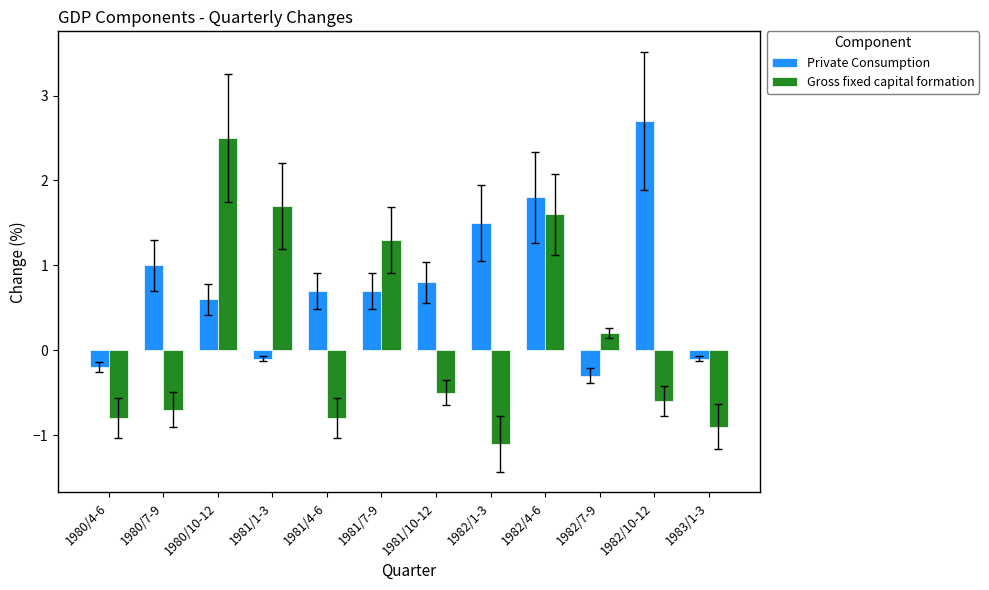

Reading left to right, extract all data points from this chart.

Private Consumption: 1980/4-6=-0.2	1980/7-9=1.0	1980/10-12=0.6	1981/1-3=-0.1	1981/4-6=0.7	1981/7-9=0.7	1981/10-12=0.8	1982/1-3=1.5	1982/4-6=1.8	1982/7-9=-0.3	1982/10-12=2.7	1983/1-3=-0.1
Gross fixed capital formation: 1980/4-6=-0.8	1980/7-9=-0.7	1980/10-12=2.5	1981/1-3=1.7	1981/4-6=-0.8	1981/7-9=1.3	1981/10-12=-0.5	1982/1-3=-1.1	1982/4-6=1.6	1982/7-9=0.2	1982/10-12=-0.6	1983/1-3=-0.9